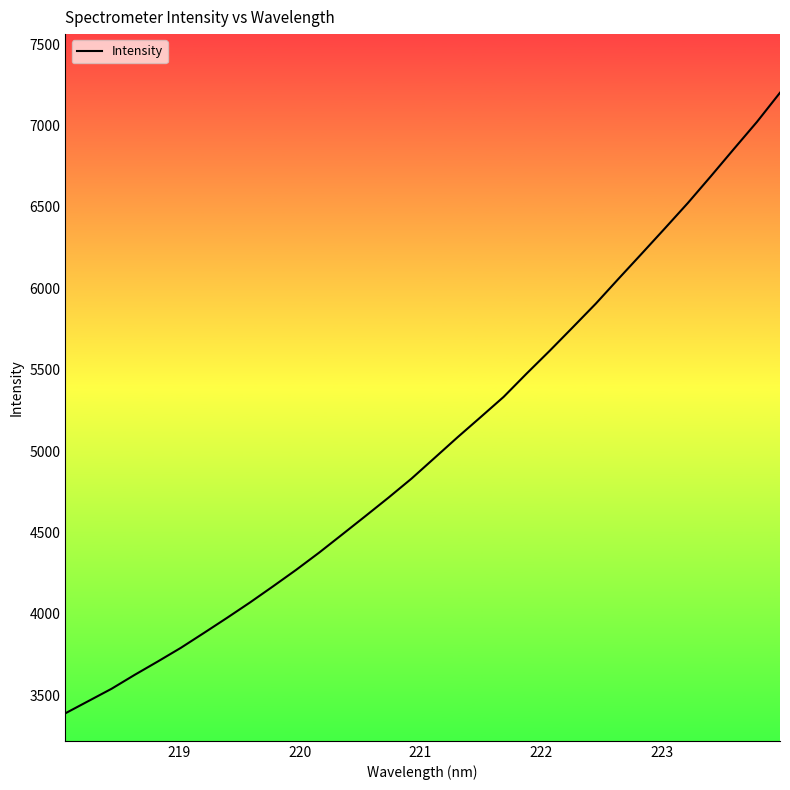

What is the greatest value displayed?

7202.3